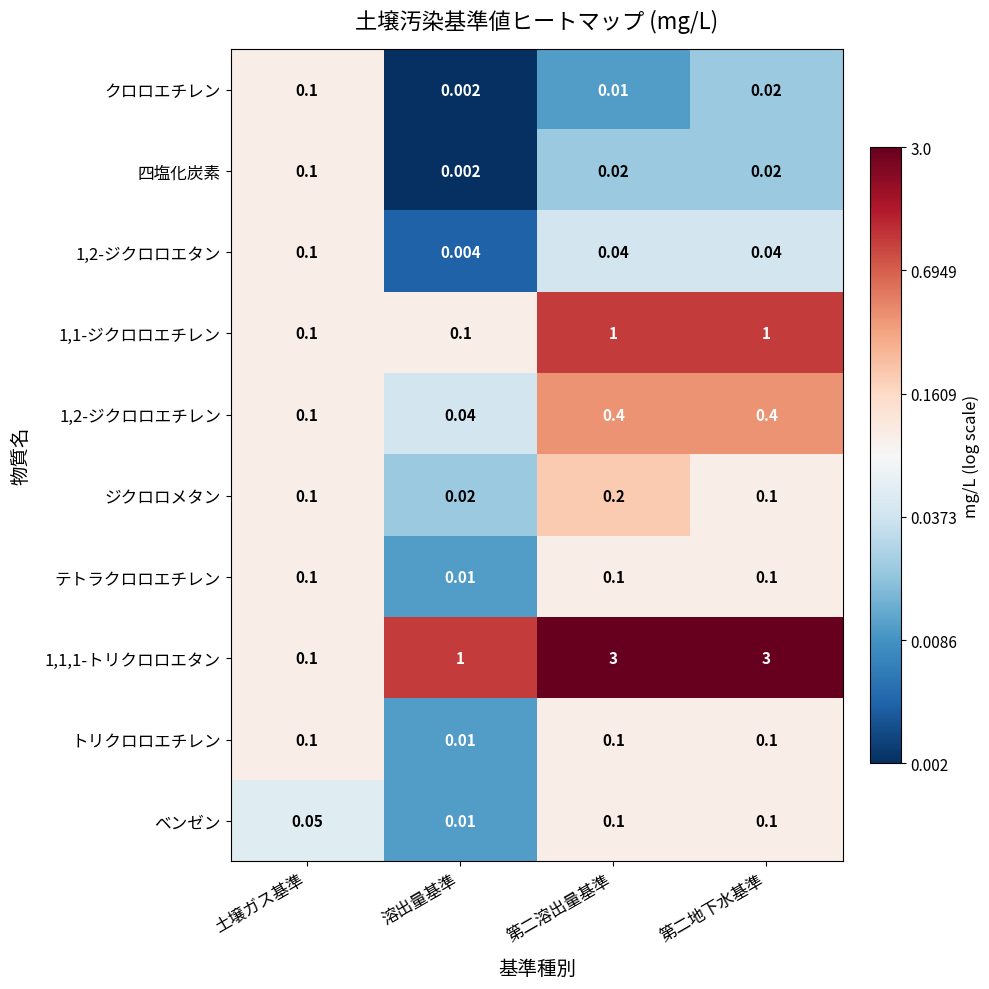

List the labels in order of クロロエチレン value, smallest first.

溶出量基準, 第二溶出量基準, 第二地下水基準, 土壌ガス基準